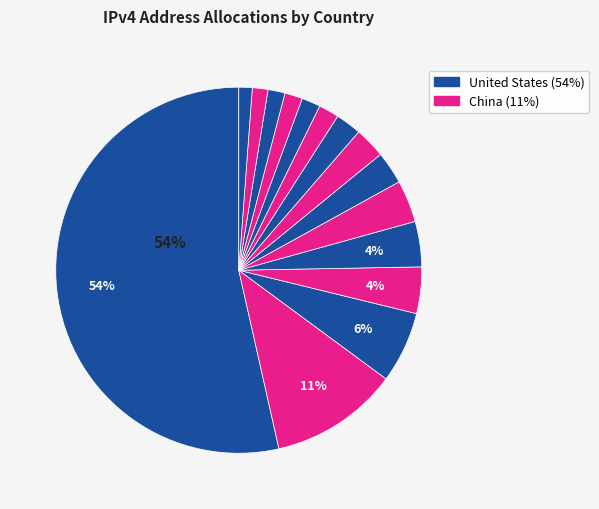

Does any single category account for the majority?

Yes